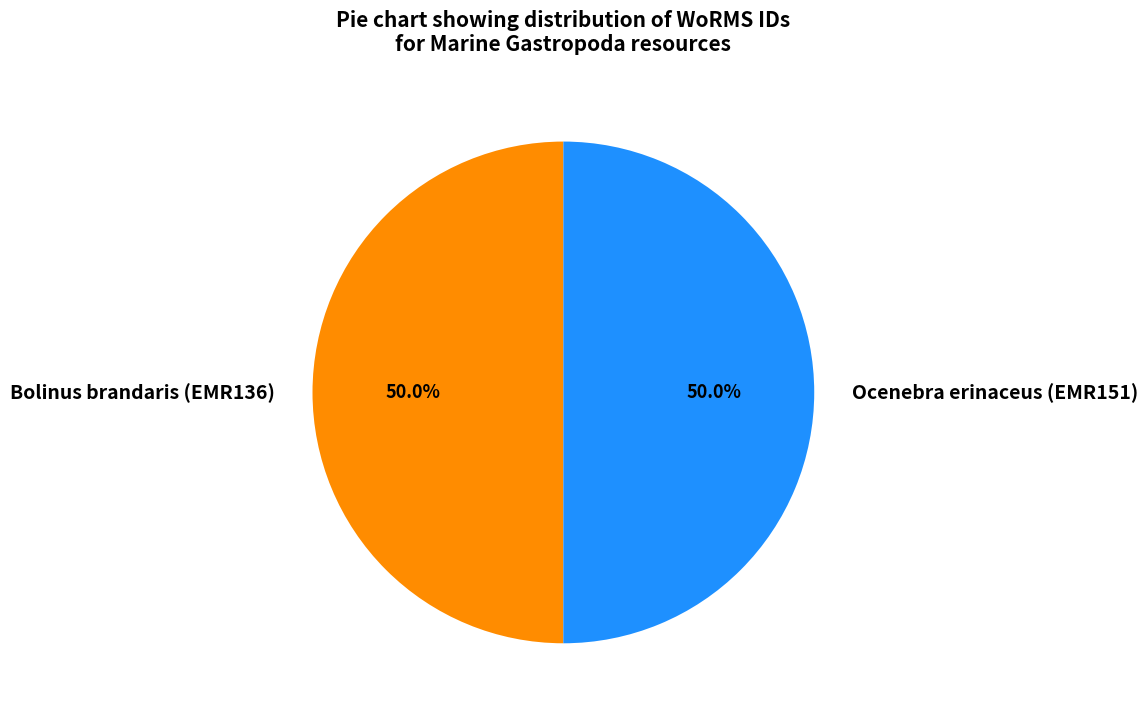

What is the ratio of the value at Bolinus brandaris (EMR136) to the value at Ocenebra erinaceus (EMR151)?

1.0